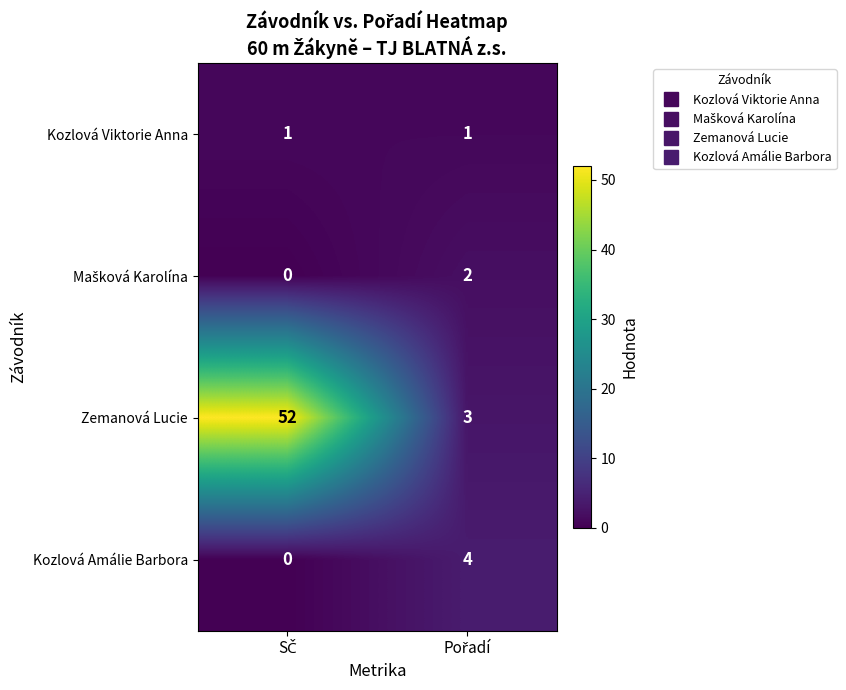

Which series has the largest total across all categories?

Zemanová Lucie